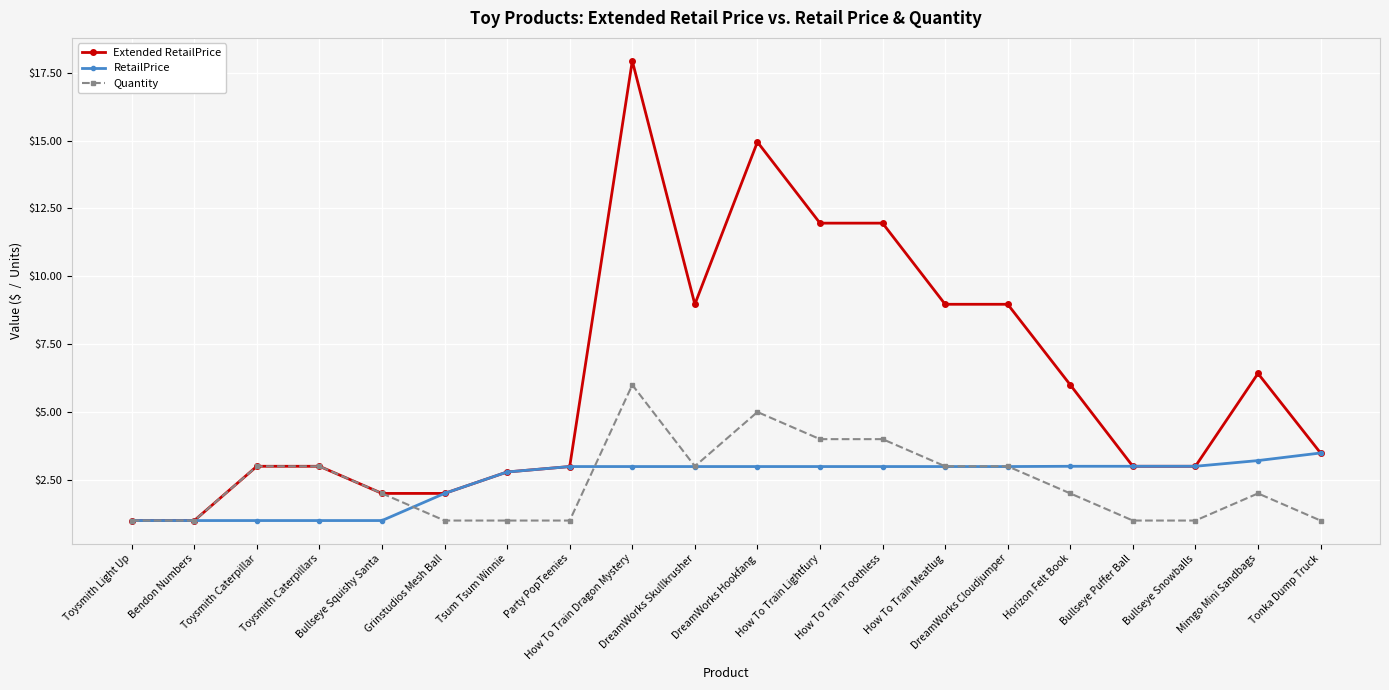

Is it true that Quantity equals 1.0 at Bullseye Puffer Ball?

True